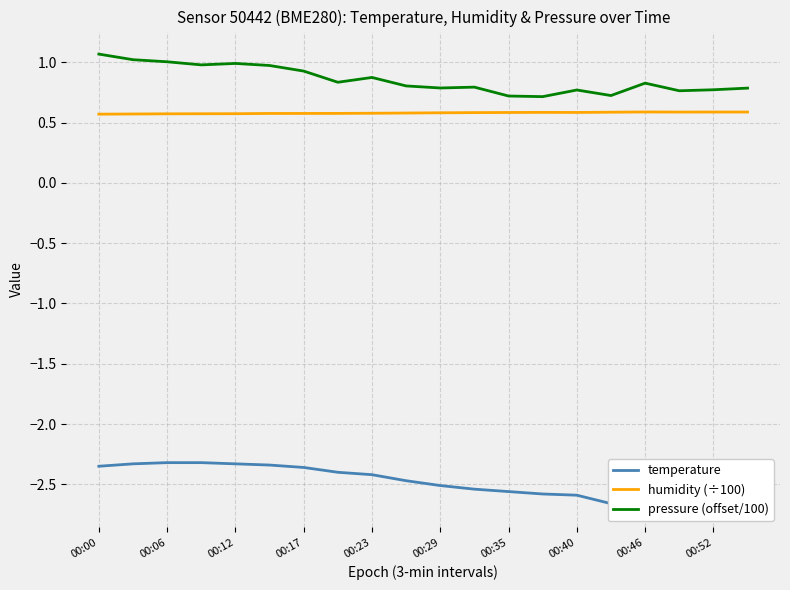

Which series has the largest total across all categories?

pressure (offset/100)